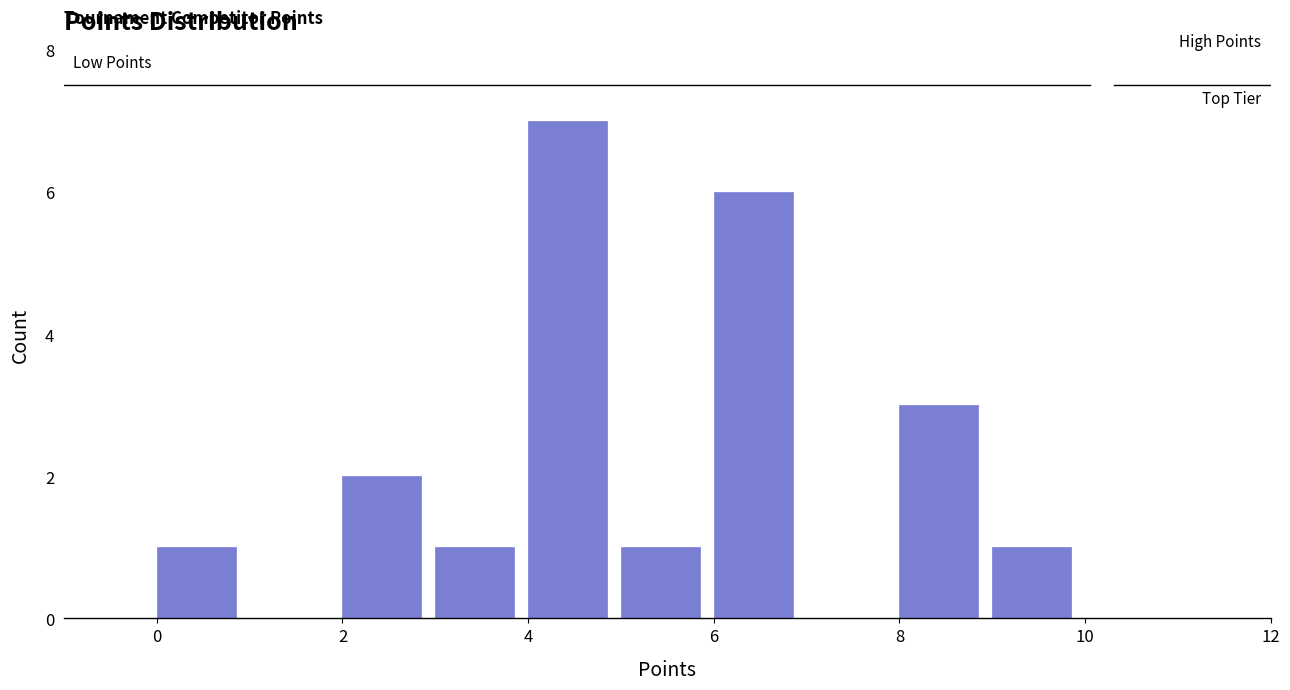

What is the height of the bar covering 3 to 4 on the x-axis? The values are not printed on the chart, so give them approximately, as read against the axis.

1